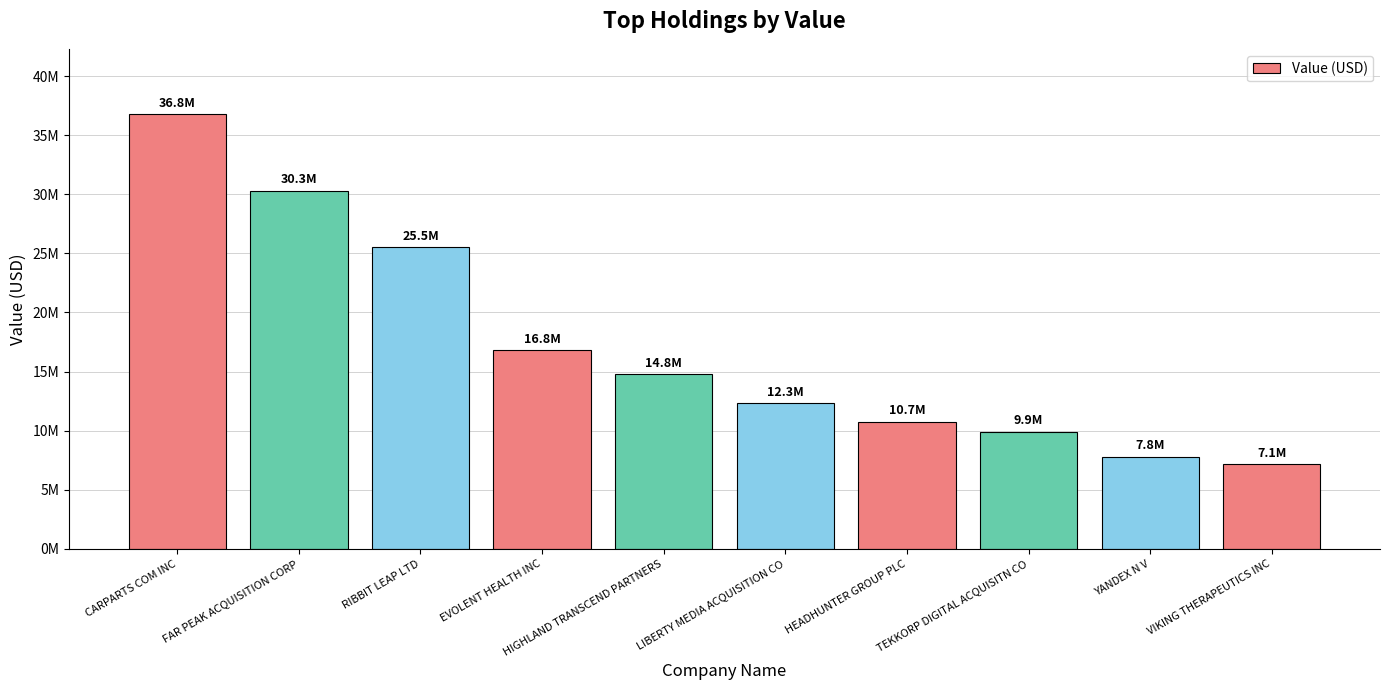

Does the chart contain any negative values?

No